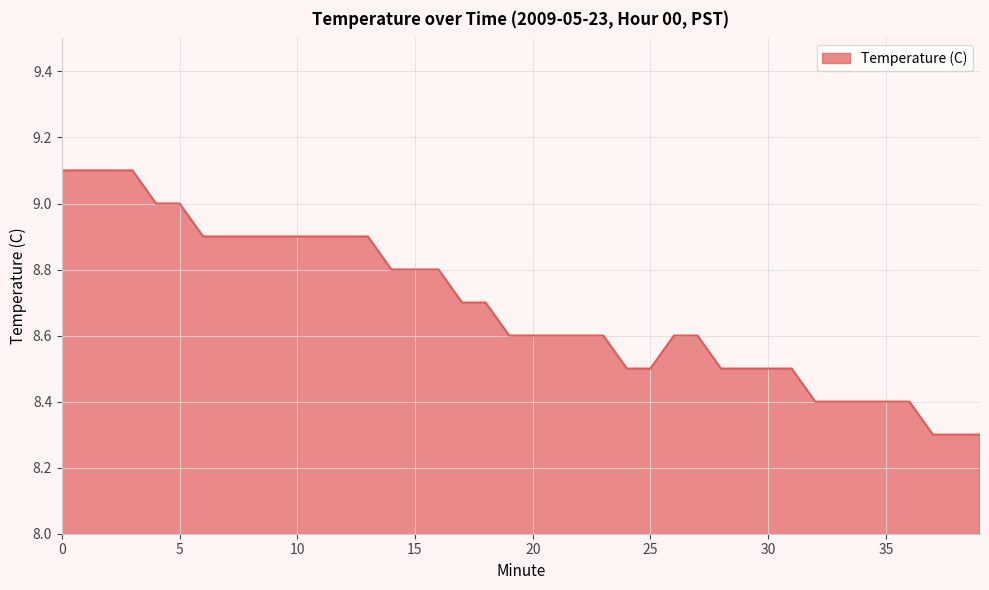

What is the difference between the maximum and minimum values?

0.8